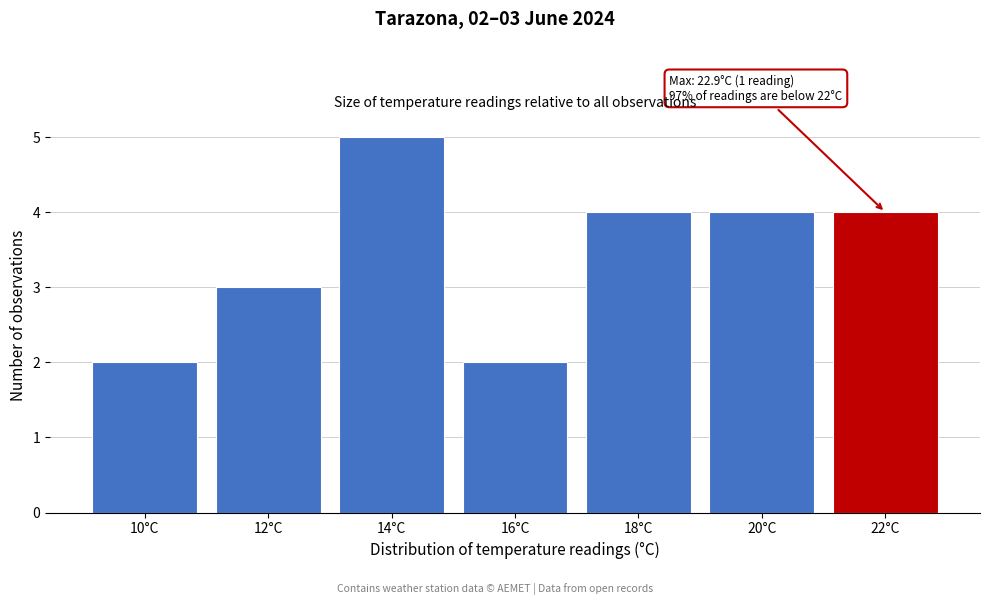

Reading left to right, extract all data points from this chart.

2	3	5	2	4	4	4